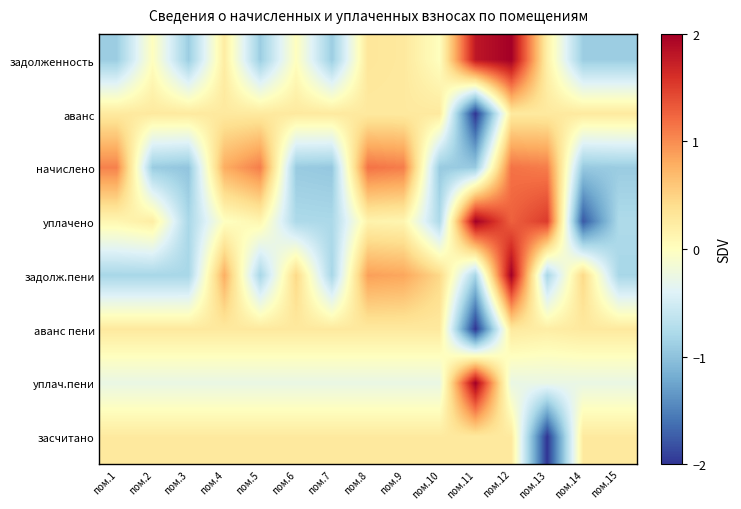

How many categories are shown in the chart?

15